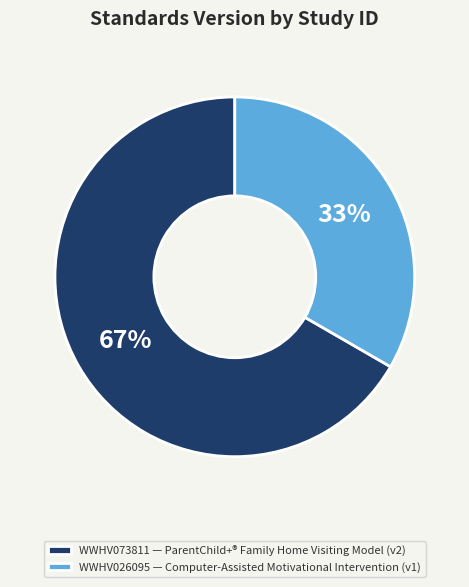

To the nearest percent, what portion does WWHV026095 represent?

33%